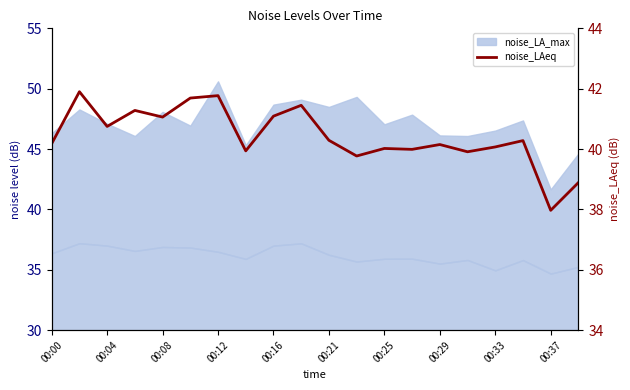

What is the average value?

40.4